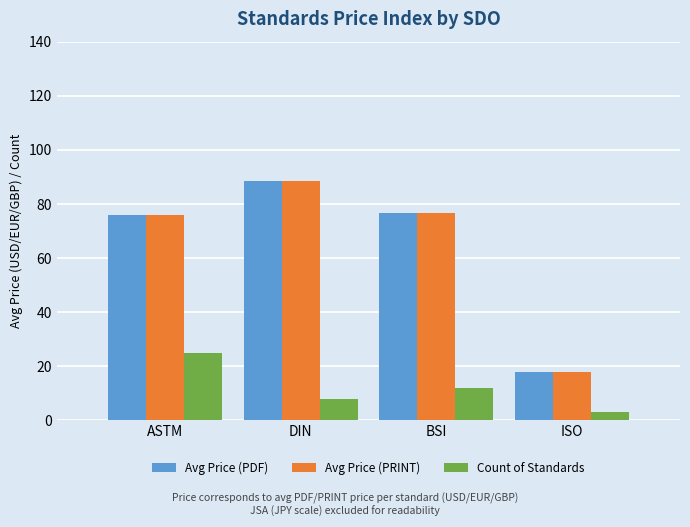

What is the minimum value shown in the chart?

3.0